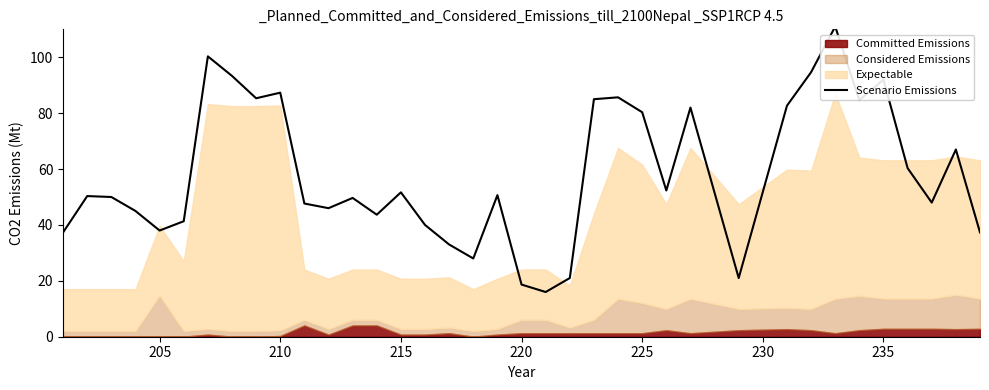

What is the maximum value for Scenario Emissions?

111.0